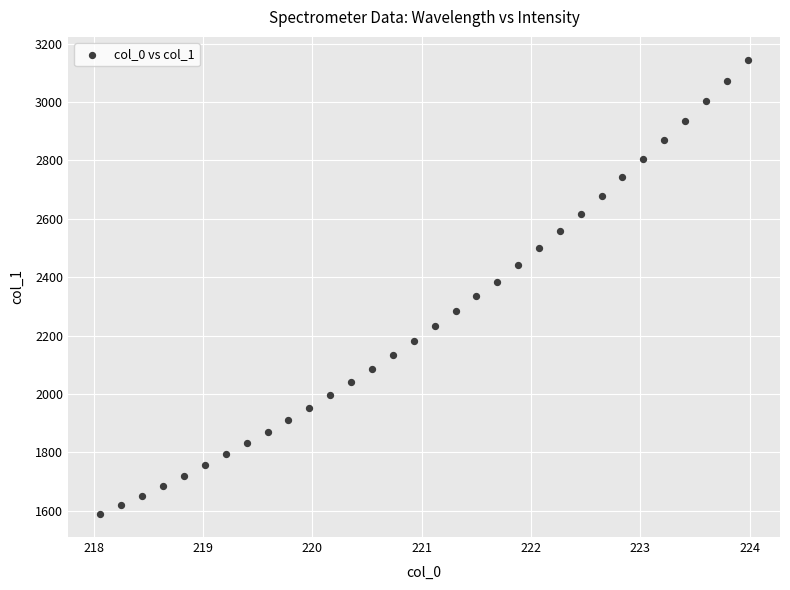

What is the range of X values (max minus min)?

5.9